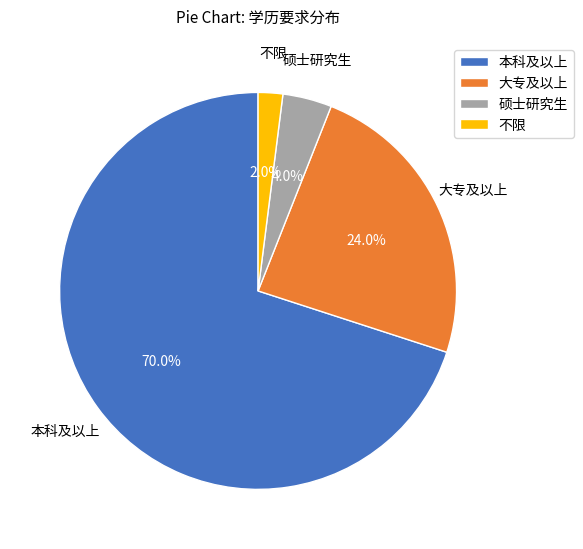

Which category has the smallest portion of the pie?

不限